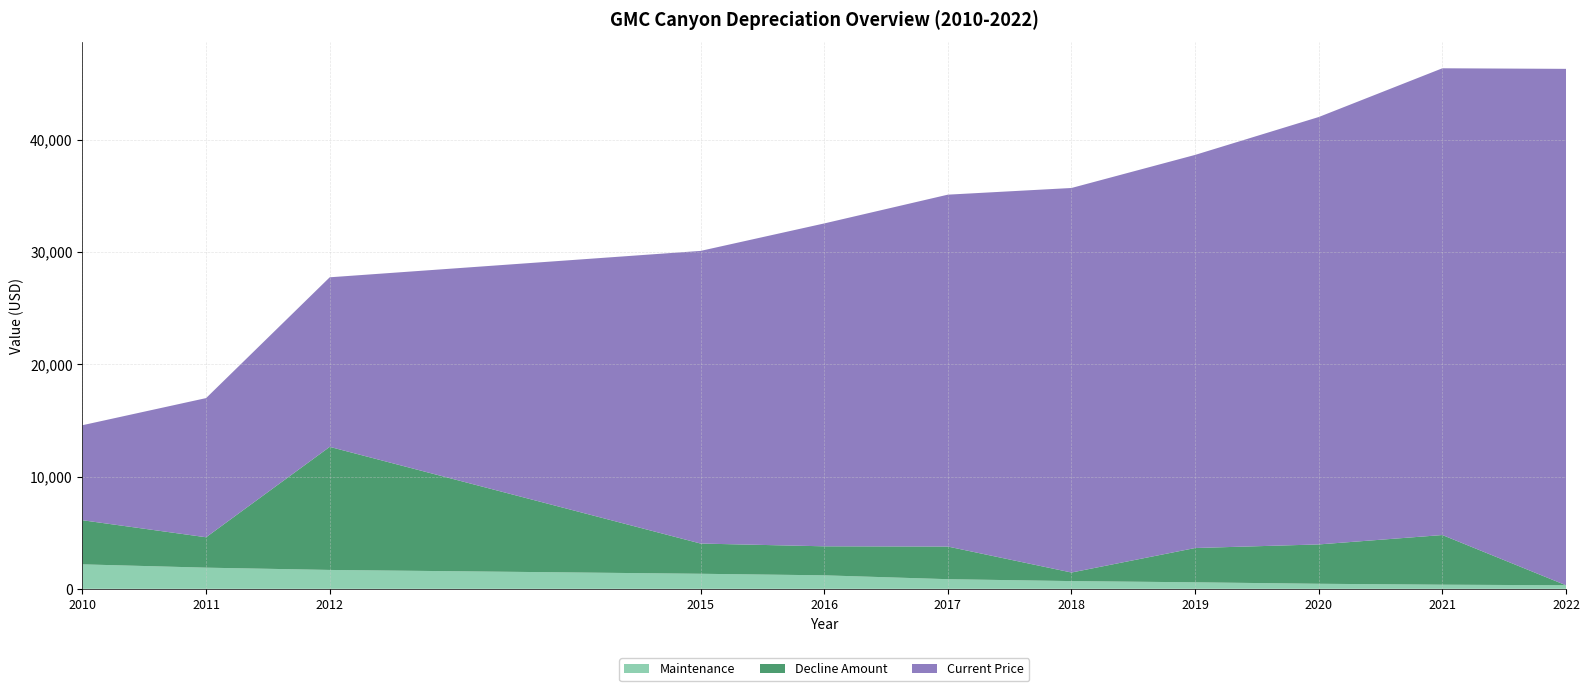

Reading right to left, what are all the values shown in this chart?

Maintenance: 320	371	453	583	691	861	1205	1343	1684	1887	2181
Decline Amount: 0	4421	3503	3053	764	2906	2583	2691	10958	2707	3928
Current Price: 45975	41554	38051	34998	34234	31328	28745	26054	15096	12389	8461